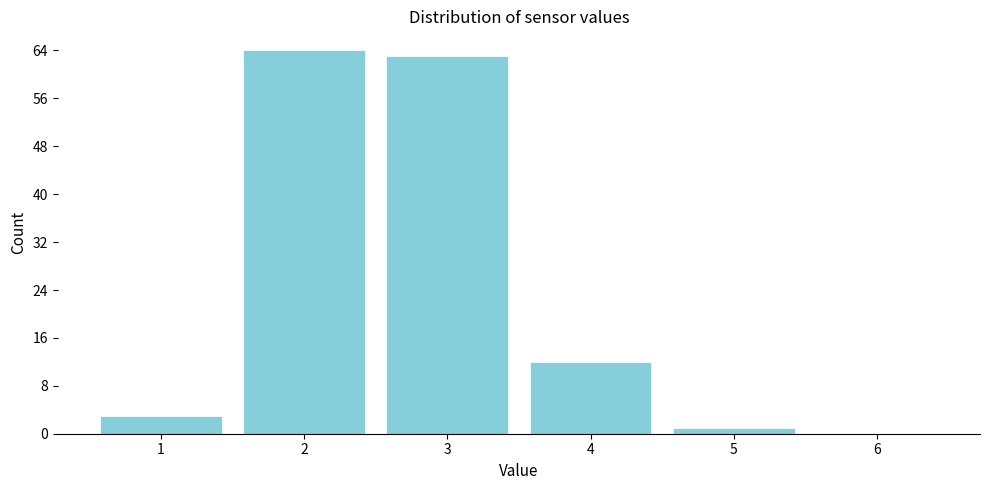

Reading left to right, list every bar in this chart as the range it spans on the x-axis followed by its height. The values are not printed on the chart, so give them approximately, as read against the axis.

0.5 to 1.5: 3
1.5 to 2.5: 64
2.5 to 3.5: 63
3.5 to 4.5: 12
4.5 to 5.5: 1
5.5 to 6.5: 0